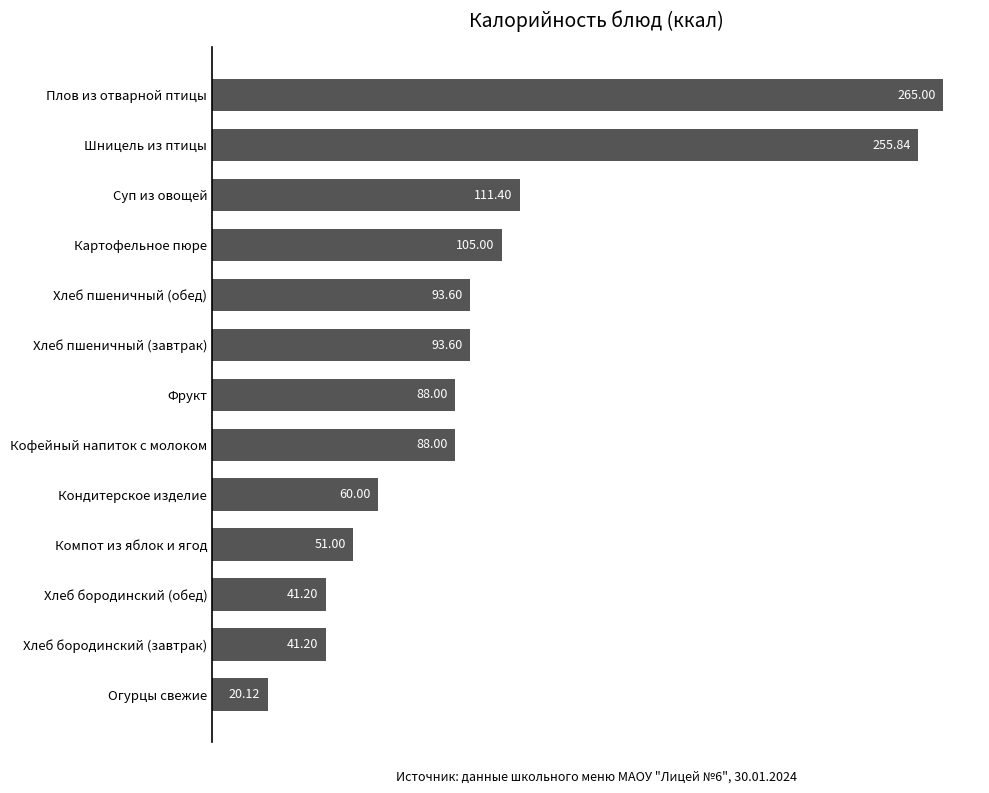

What is the difference between the values at Фрукт and Хлеб пшеничный (завтрак)?

5.6